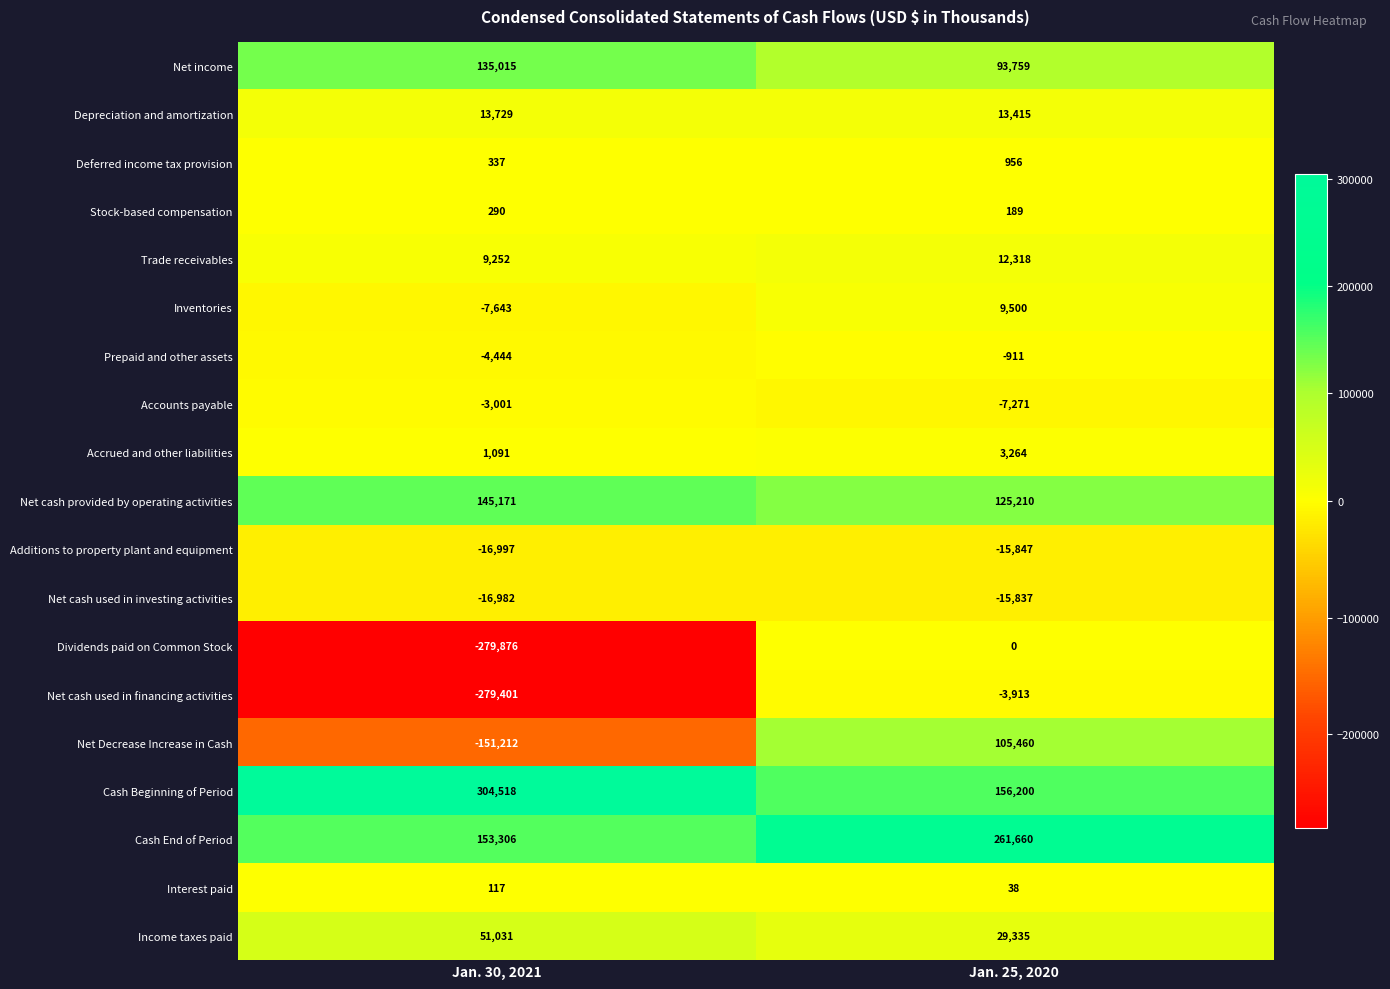

Between Jan. 30, 2021 and Jan. 25, 2020, which series saw the biggest shift?

Dividends paid on Common Stock